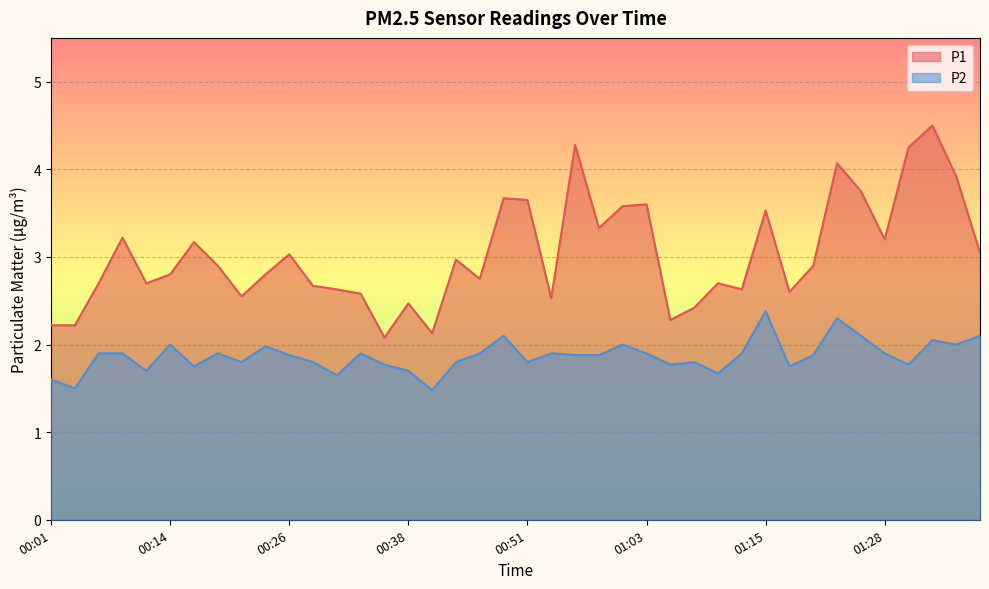

True or false: P1 and P2 intersect in this chart.

False